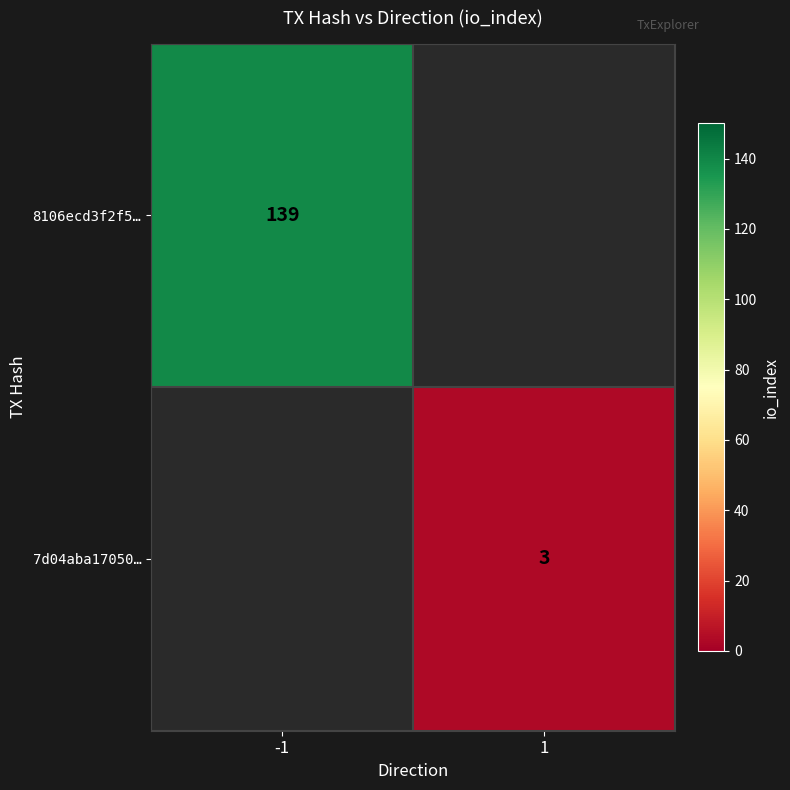

True or false: 8106ecd3f2f5… has a value of 51 at -1.

False